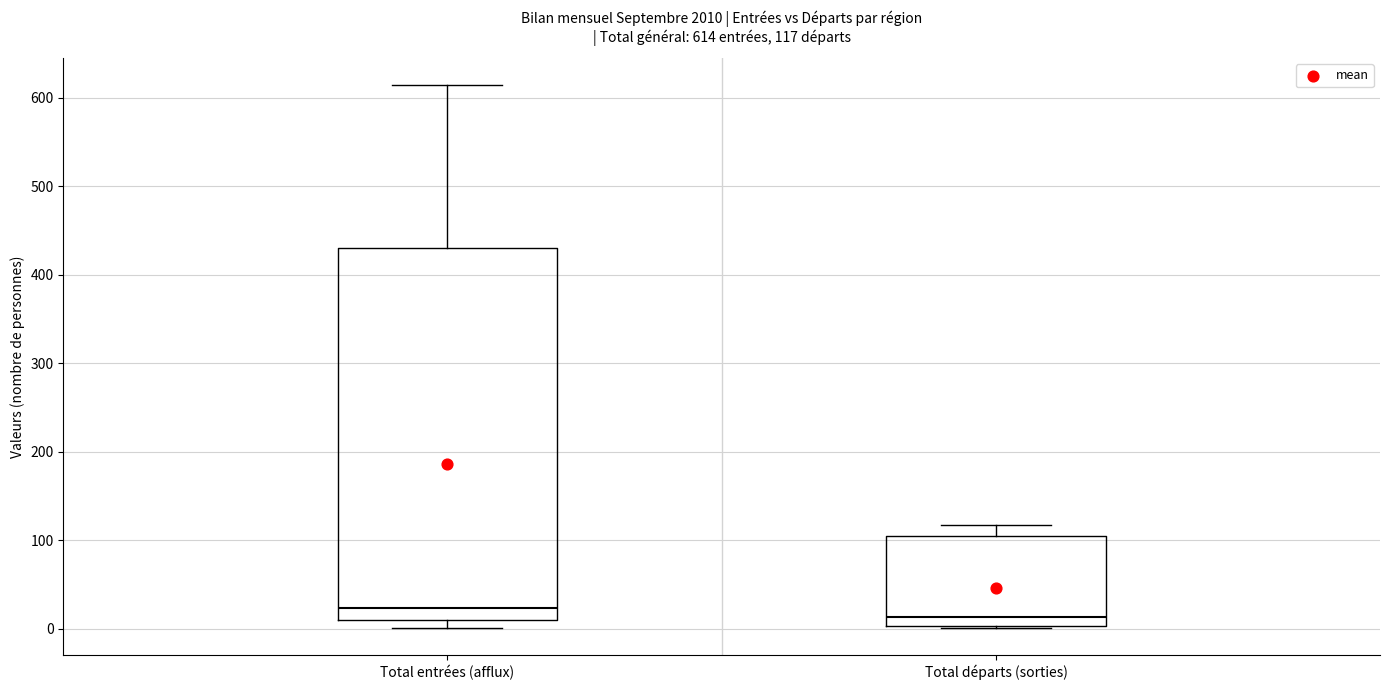

Which box is the tallest, from its lower edge to its upper edge?

Total entrées (afflux)